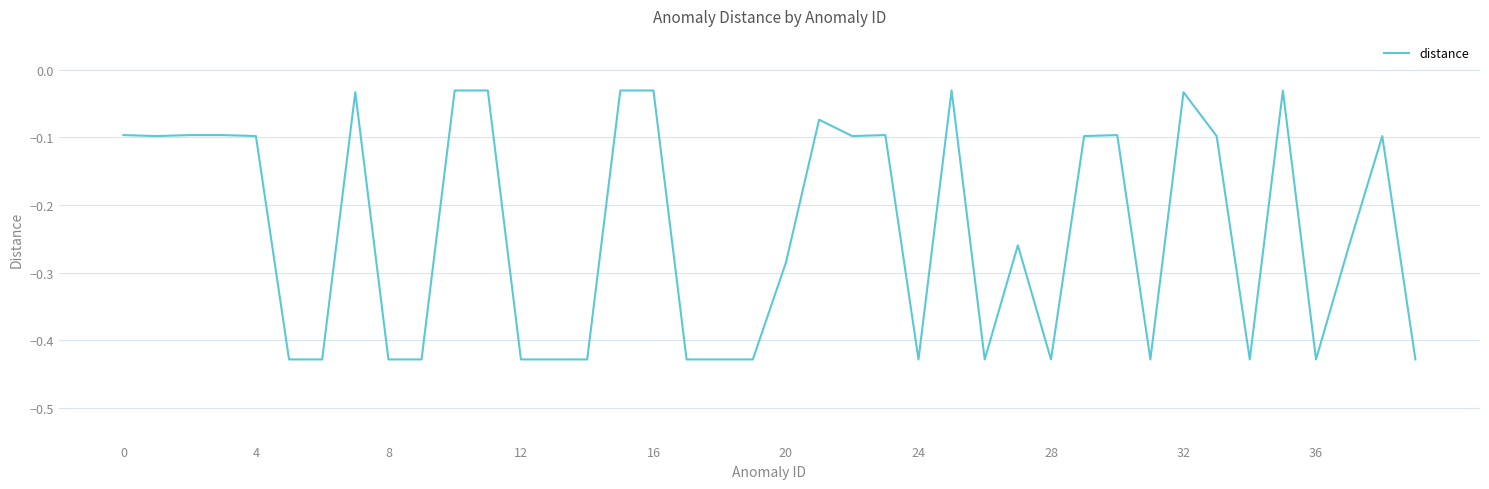

What is the difference between the maximum and minimum values?

0.4